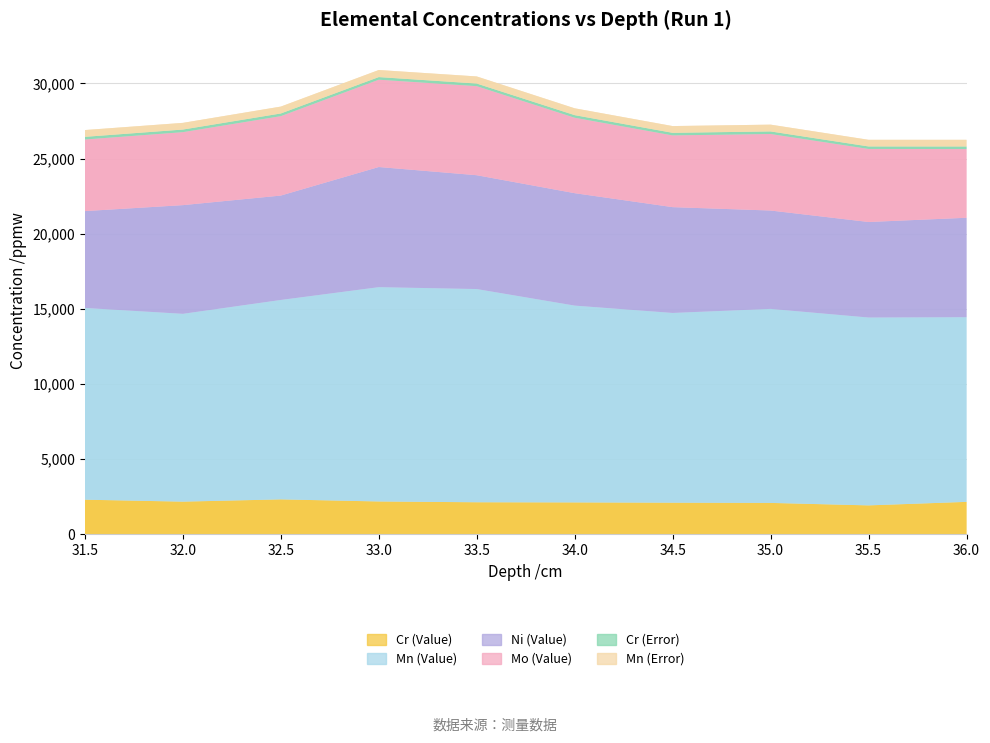

Reading left to right, what are all the values shown in this chart?

Cr (Value): 2312.9	2182.6	2333.5	2194.1	2141.4	2130.7	2113.2	2098.6	1933.7	2167.7
Mn (Value): 12751.9	12492.3	13263.4	14253.6	14181.2	13090.7	12620.2	12904.1	12495.3	12281.9
Ni (Value): 6438.3	7223.8	6938.9	7986.1	7566.2	7472.6	7031.9	6538.4	6349.3	6609.5
Mo (Value): 4763.8	4856.4	5283.9	5809.2	5925.4	5019.5	4773.1	5090.5	4860.5	4570.0
Cr (Error): 174.0	169.9	174.6	171.0	170.7	169.4	169.2	168.3	163.0	170.2
Mn (Error): 452.0	445.3	458.6	471.1	473.2	455.9	450.0	452.5	442.7	444.6